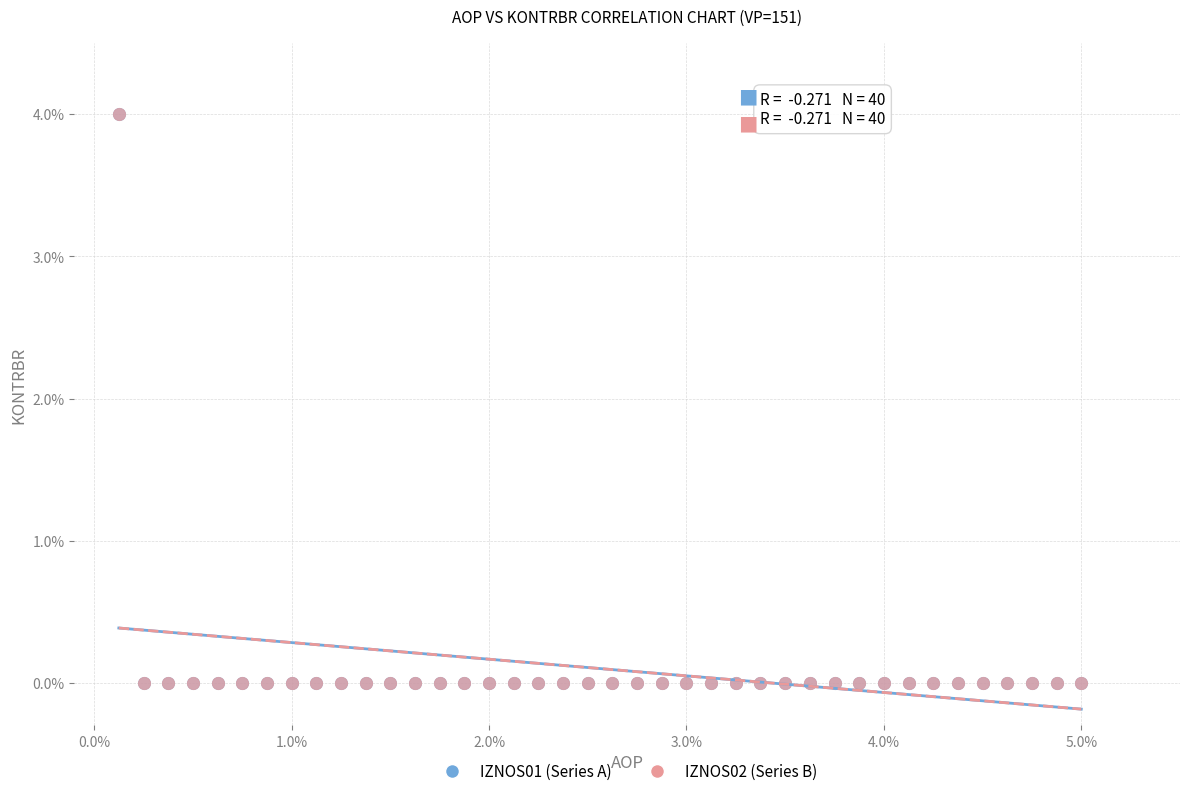

What are all the series names shown in the legend?

IZNOS01 (Series A), IZNOS02 (Series B)